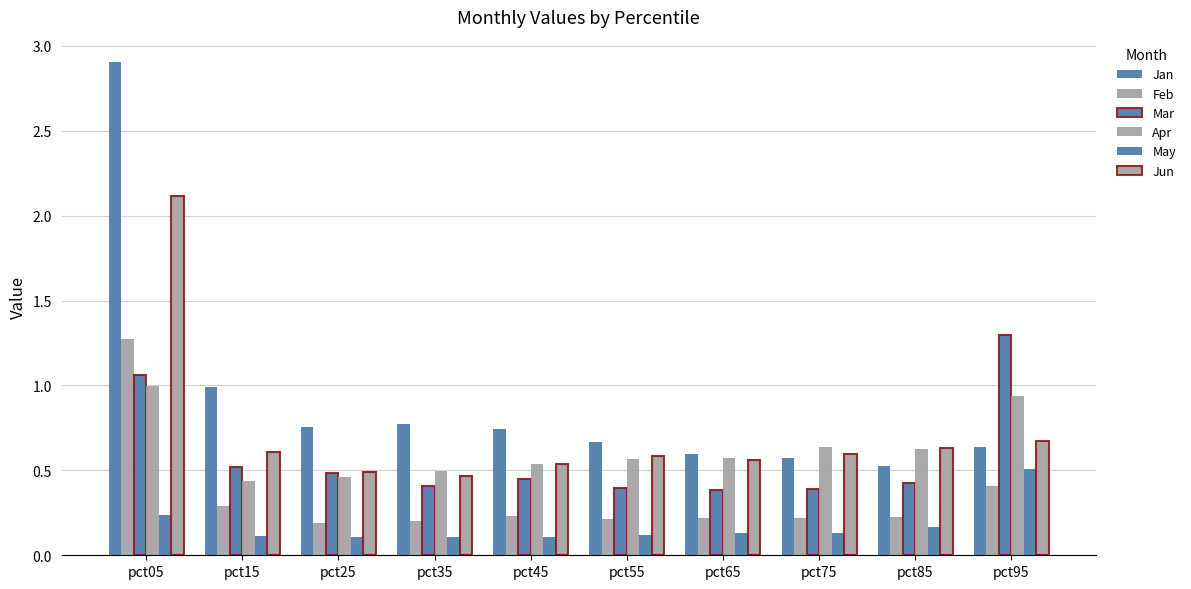

What is the spread (max minus min) of values at pct25?

0.6